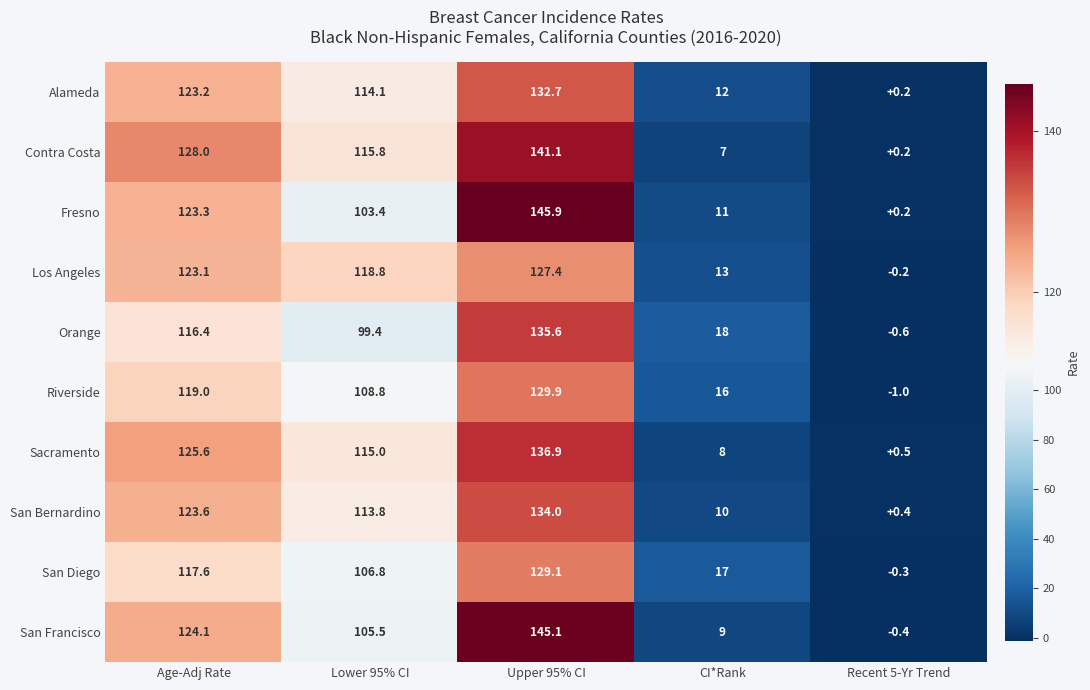

What is the sum of all San Diego values?

370.2